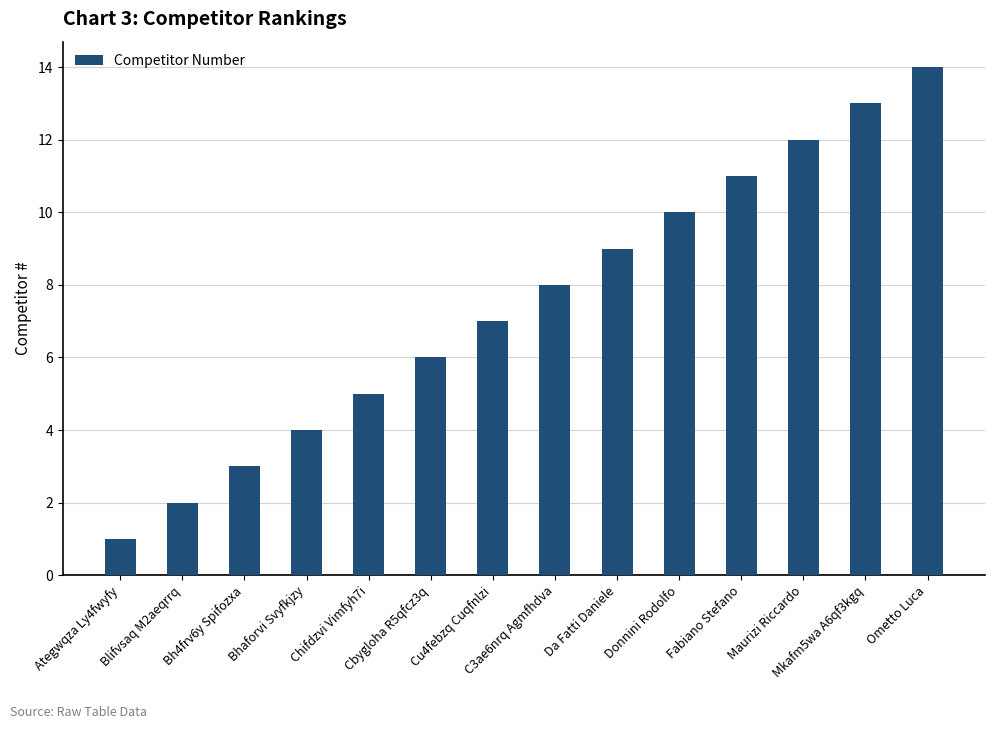

True or false: the data shows 6 at Fabiano Stefano.

False